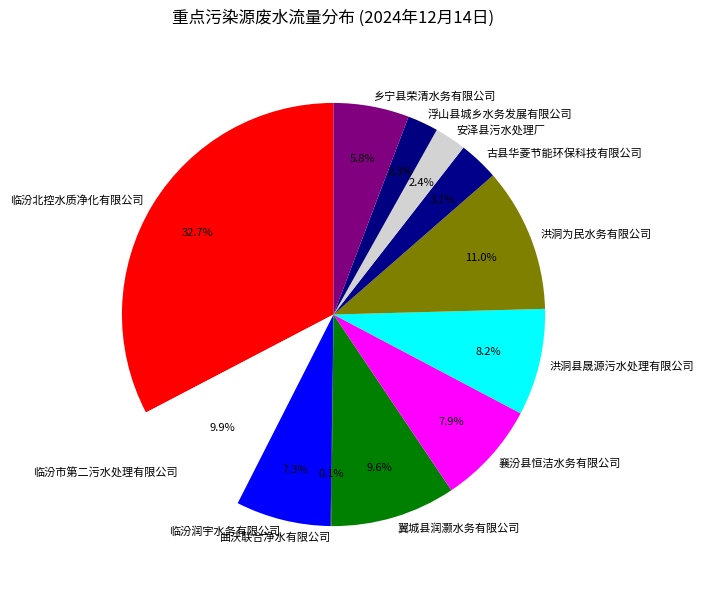

To the nearest percent, what is the difference between the 古县华菱节能环保科技有限公司 and 临汾市第二污水处理有限公司 slice percentages?

7%